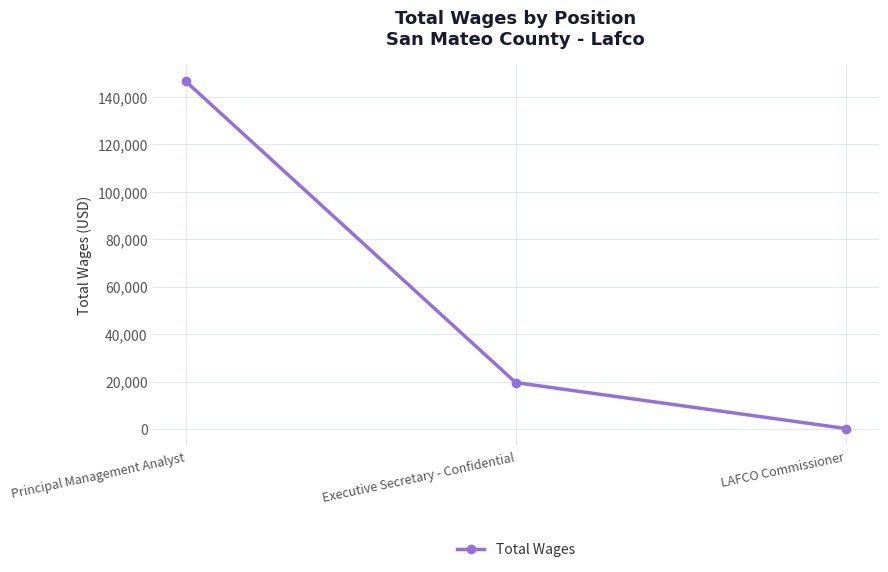

What is the sum of all values?

166635